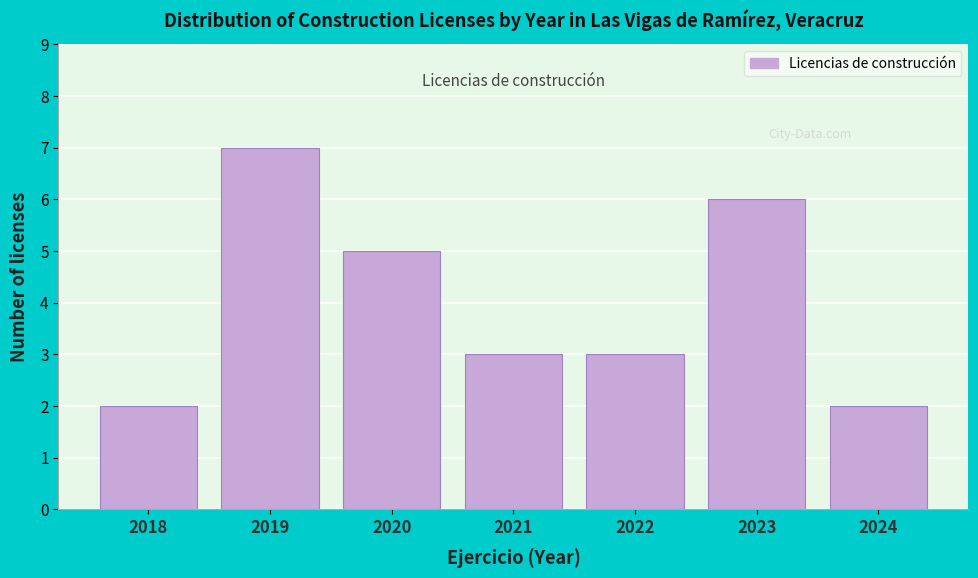

Reading right to left, transcribe all the data shown in this chart.

2	6	3	3	5	7	2